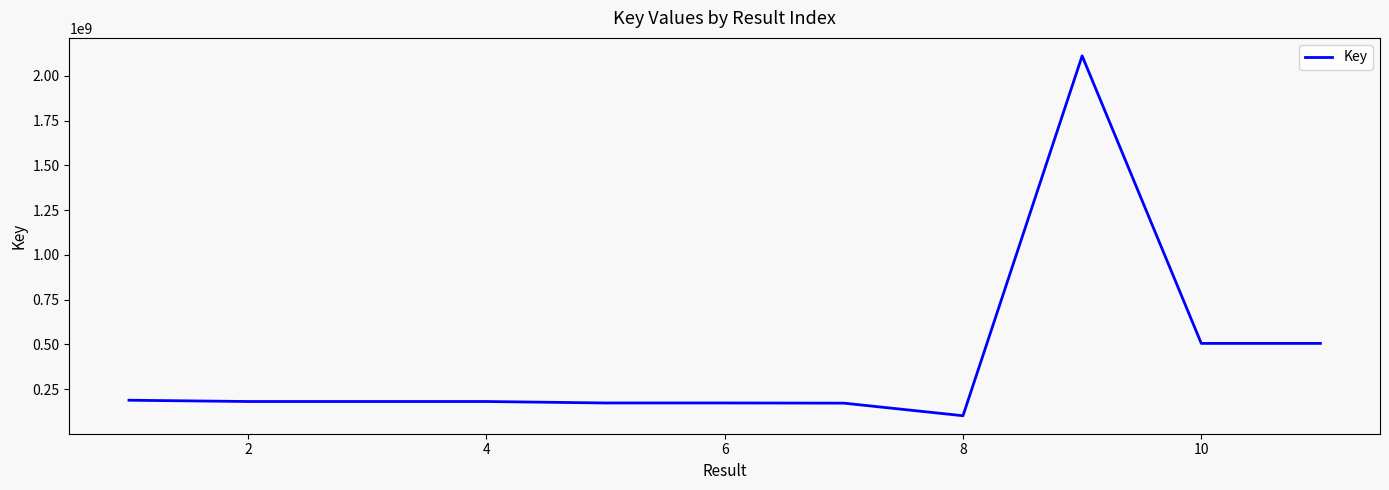

What is the difference between the maximum and minimum values?

2011039675